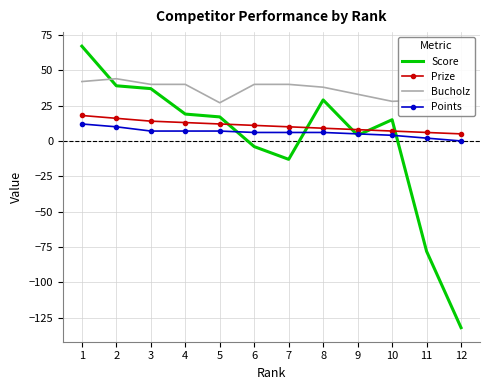

Which series has the largest range (max minus min)?

Score